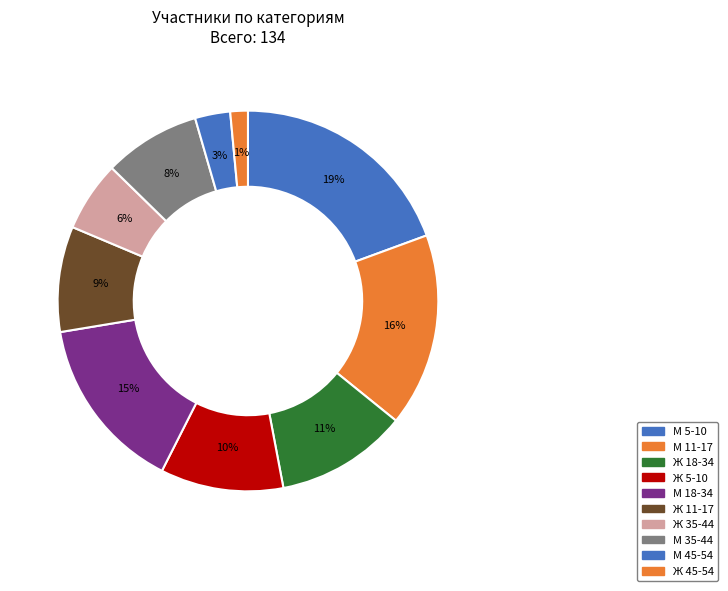

What is the smallest slice in the pie chart?

Ж 45-54